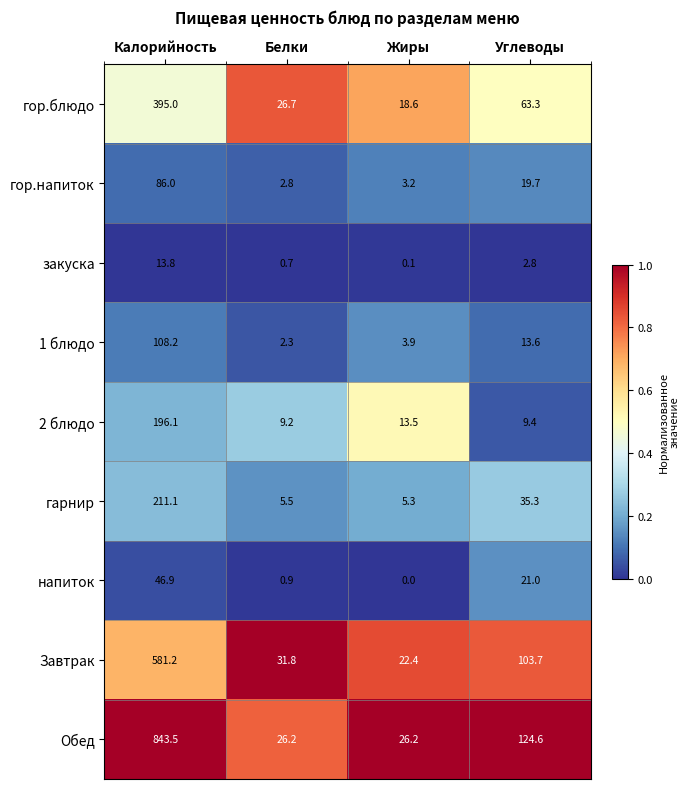

Rank the series at Белки from lowest to highest value.

закуска, напиток, 1 блюдо, гор.напиток, гарнир, 2 блюдо, Обед, гор.блюдо, Завтрак